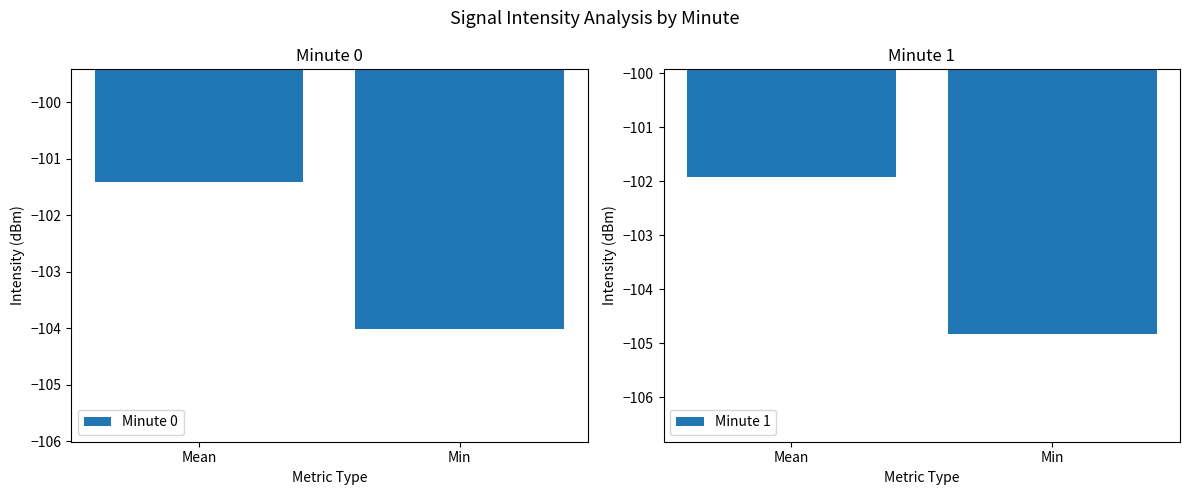

At Mean, list the series in order from smallest to largest.

Minute 1, Minute 0